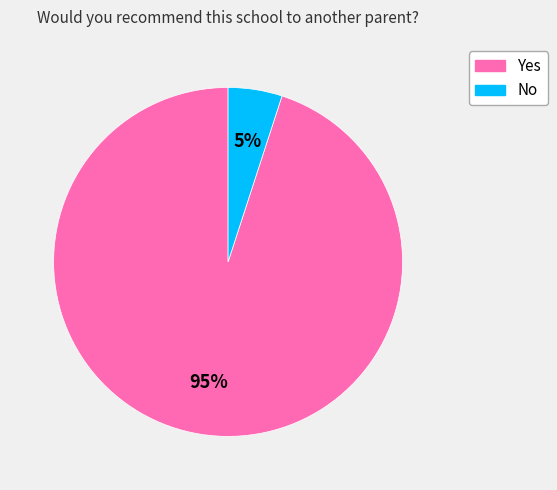

Which slice is the largest?

Yes